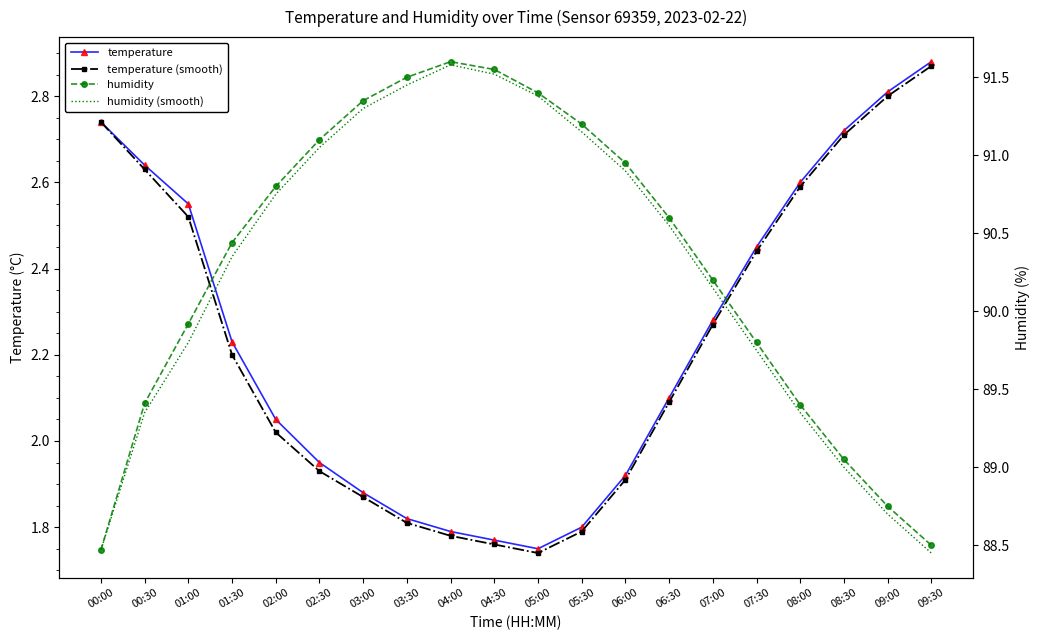

Reading right to left, transcribe all the data shown in this chart.

temperature: 2.9	2.8	2.7	2.6	2.5	2.3	2.1	1.9	1.8	1.8	1.8	1.8	1.8	1.9	1.9	2.0	2.2	2.5	2.6	2.7
temperature (smooth): 2.9	2.8	2.7	2.6	2.4	2.3	2.1	1.9	1.8	1.7	1.8	1.8	1.8	1.9	1.9	2.0	2.2	2.5	2.6	2.7
humidity: 88.5	88.8	89.0	89.4	89.8	90.2	90.6	91.0	91.2	91.4	91.5	91.6	91.5	91.3	91.1	90.8	90.4	89.9	89.4	88.5
humidity (smooth): 88.5	88.7	89.0	89.3	89.8	90.2	90.5	90.9	91.2	91.4	91.5	91.6	91.5	91.3	91.0	90.8	90.3	89.8	89.3	88.5